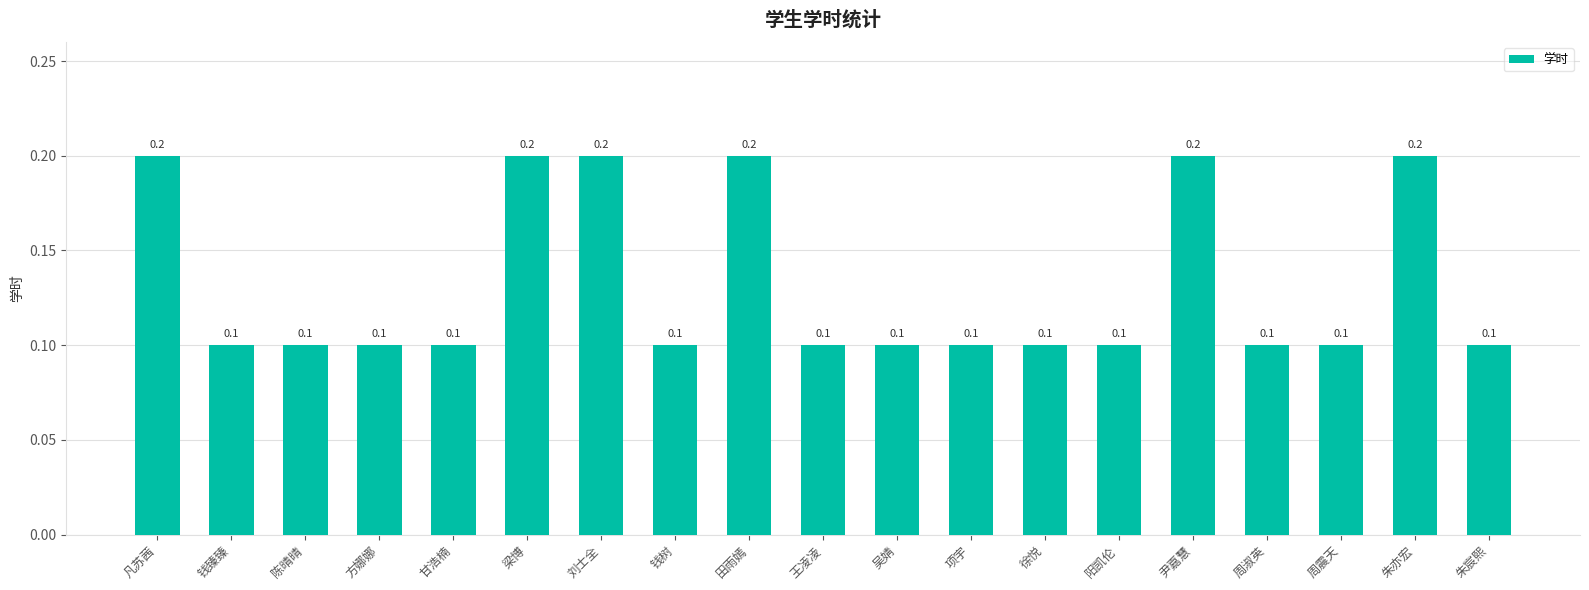

What position from the right is 朱亦宏?

2